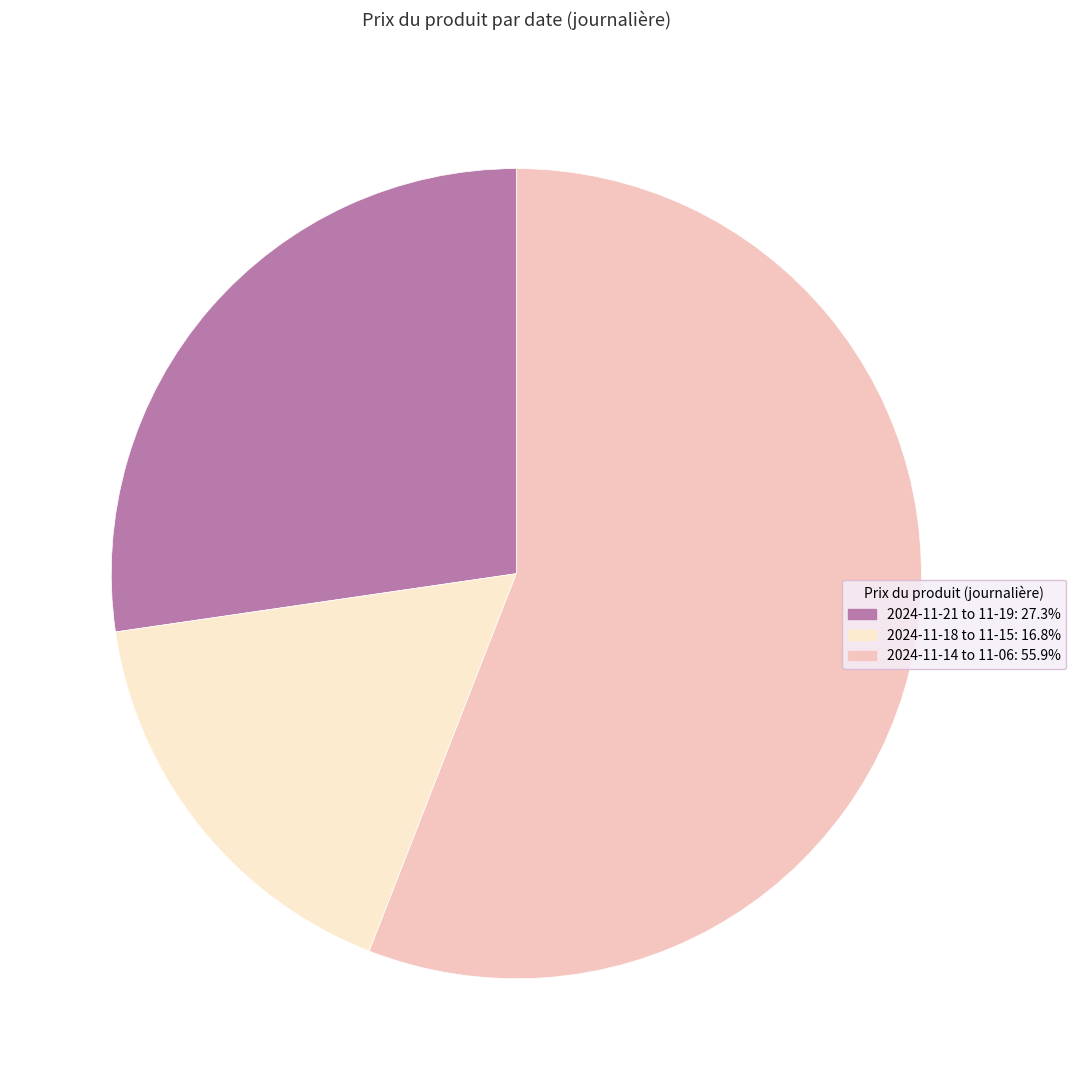

Is there a majority slice in this chart?

Yes